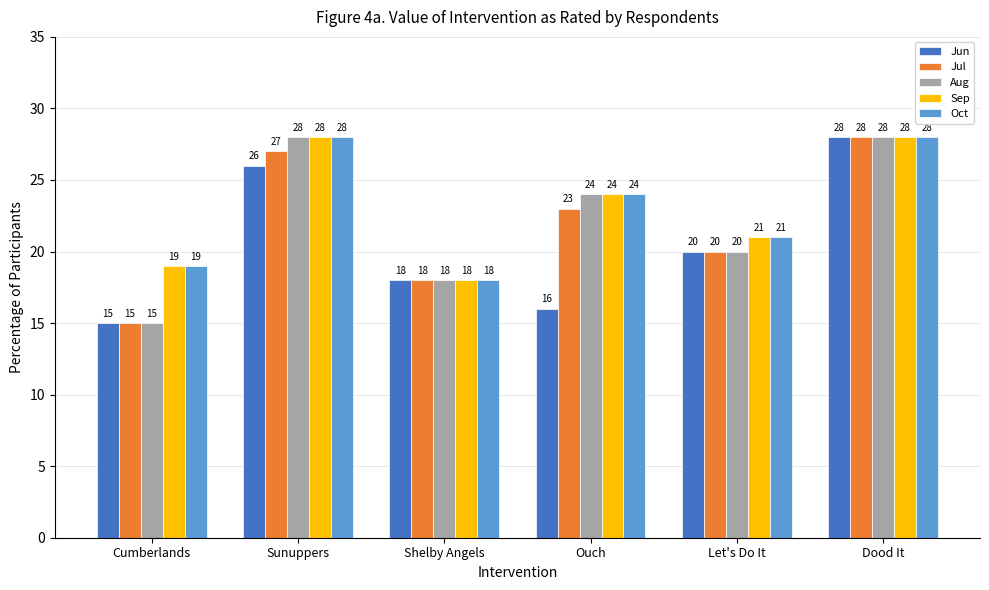

How many values in the Sep series are below 24?

3